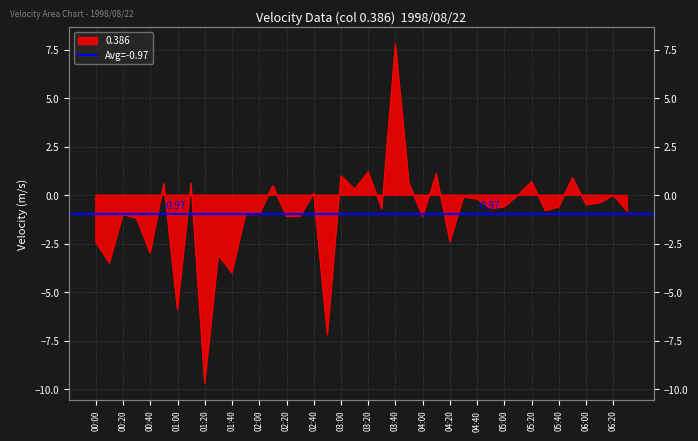

Read the value at 00:00.

-2.4